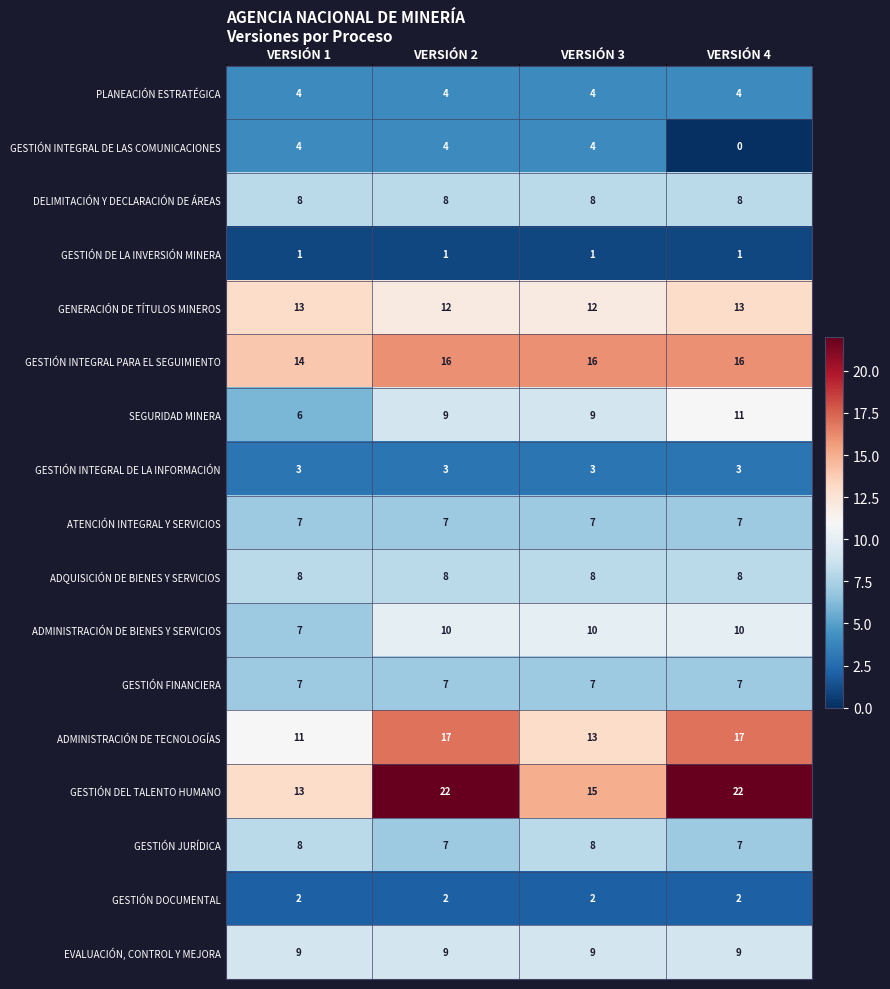

The value of GESTIÓN DOCUMENTAL at VERSIÓN 2 is 2. True or false?

True